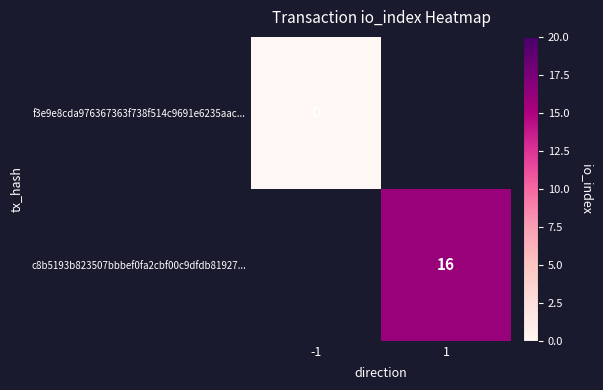

The c8b5193b823507bbbef0fa2cbf00c9dfdb81927... series shows 16 at 1. True or false?

True